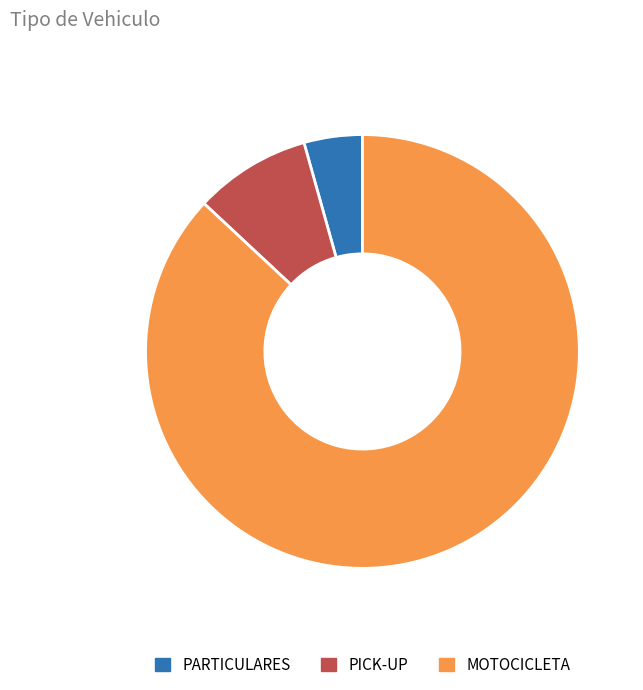

Is there a majority slice in this chart?

Yes